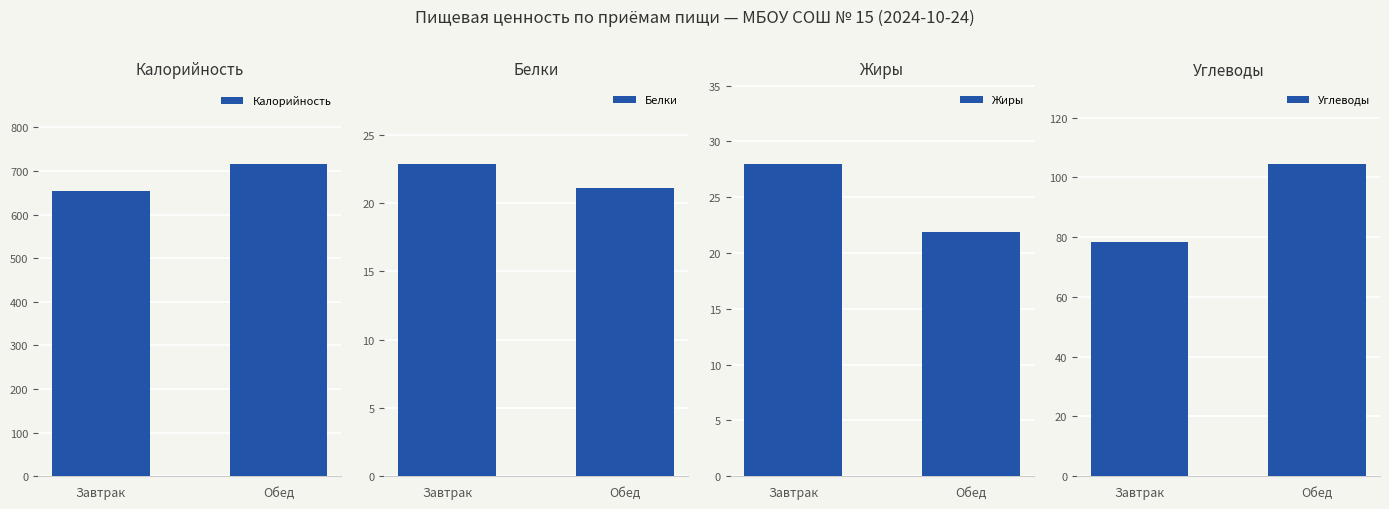

The value of Жиры at Обед is 38.3. True or false?

False